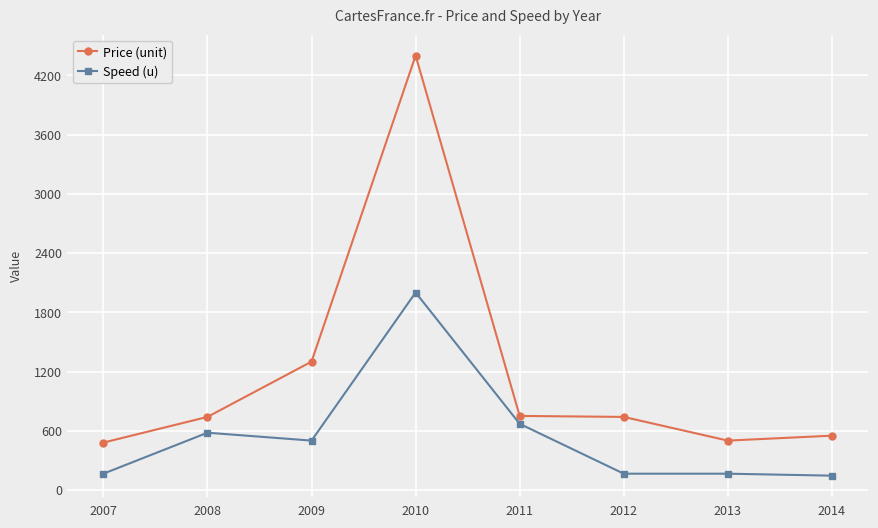

What is the average value of the Speed (u) series?

549